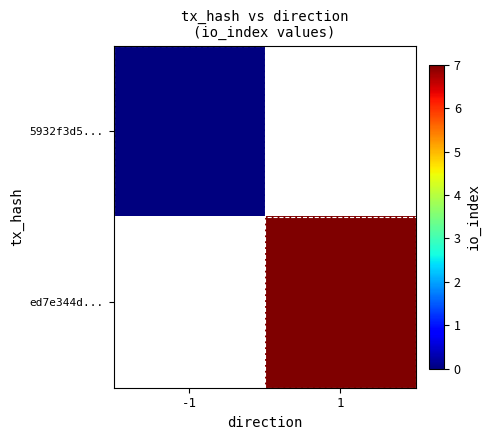

Is the value of ed7e344d... at 1 greater than the value of 5932f3d5... at 1?

No